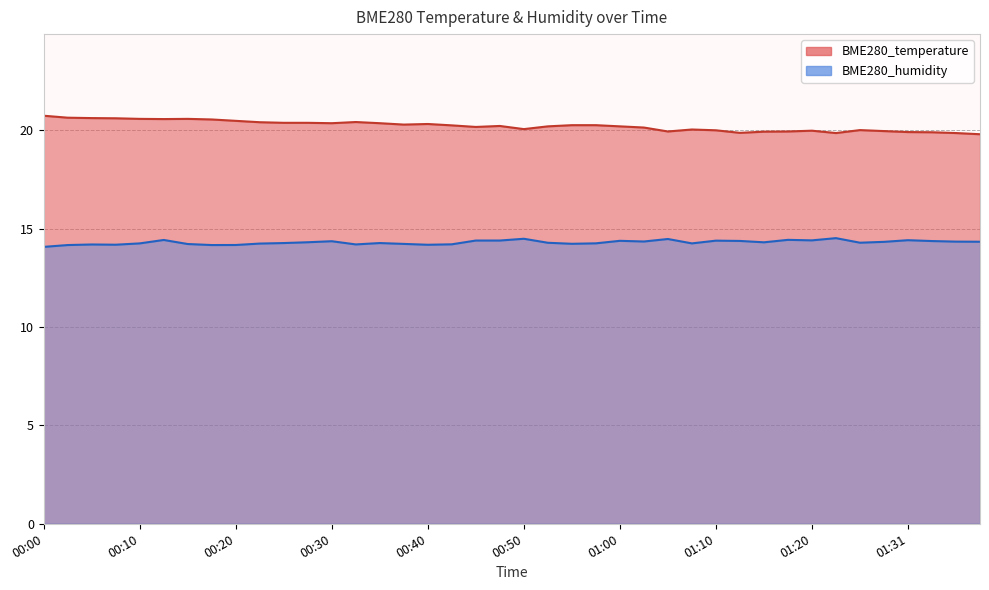

What position from the left is 01:38?

40